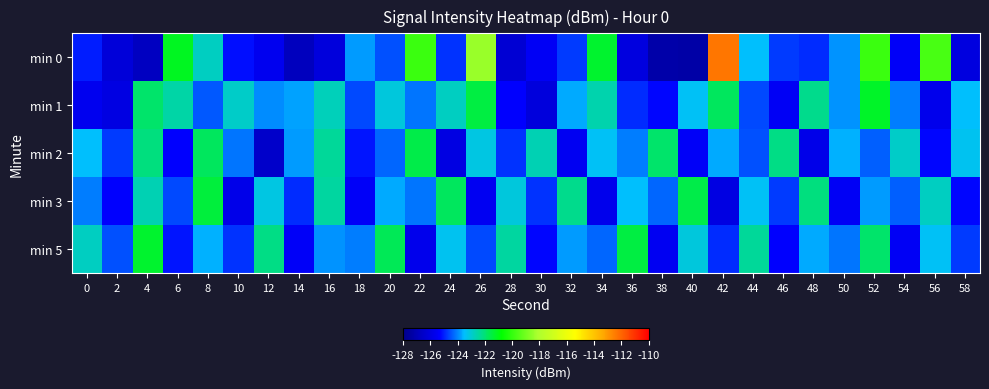

What is the greatest value displayed?

-112.3